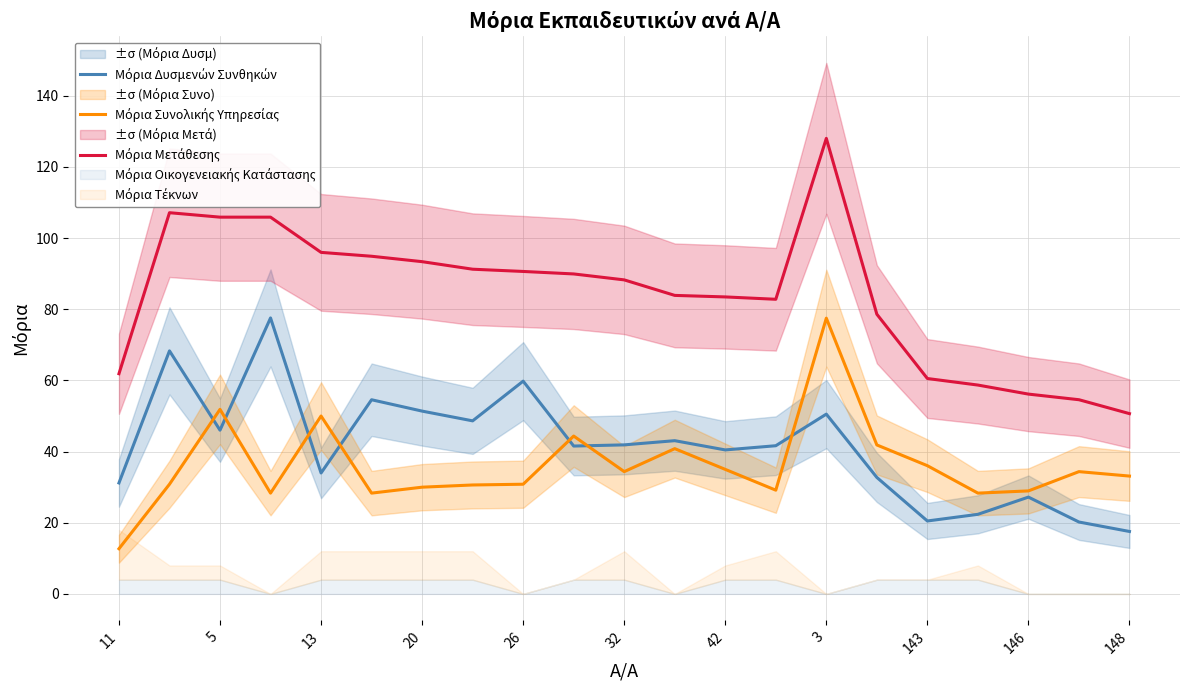

How many data points in Μόρια Συνολικής Υπηρεσίας are less than 33?

10